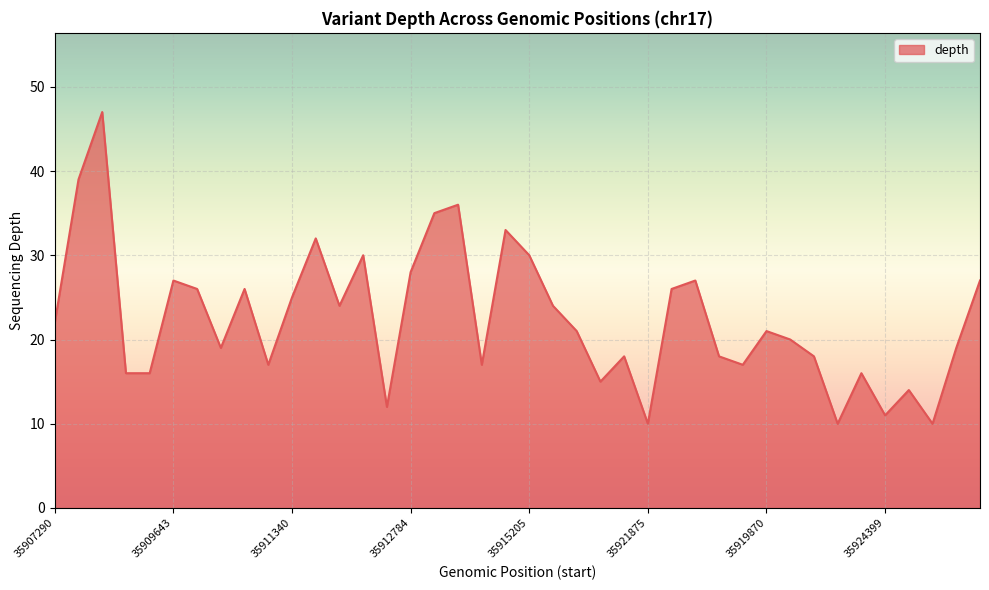

What is the difference between the maximum and minimum values?

37